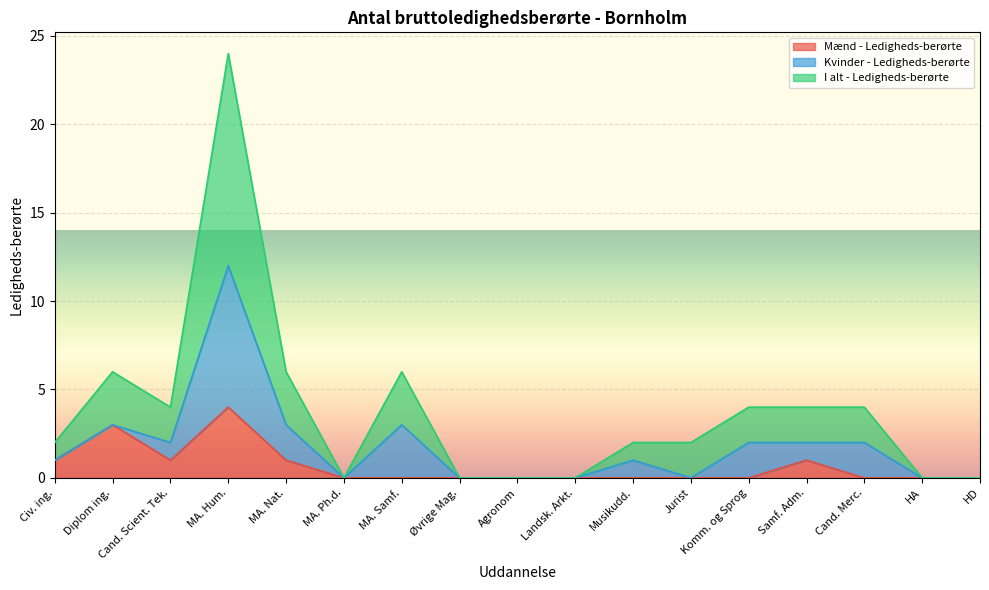

At which category is the sum across all series the highest?

MA. Hum.